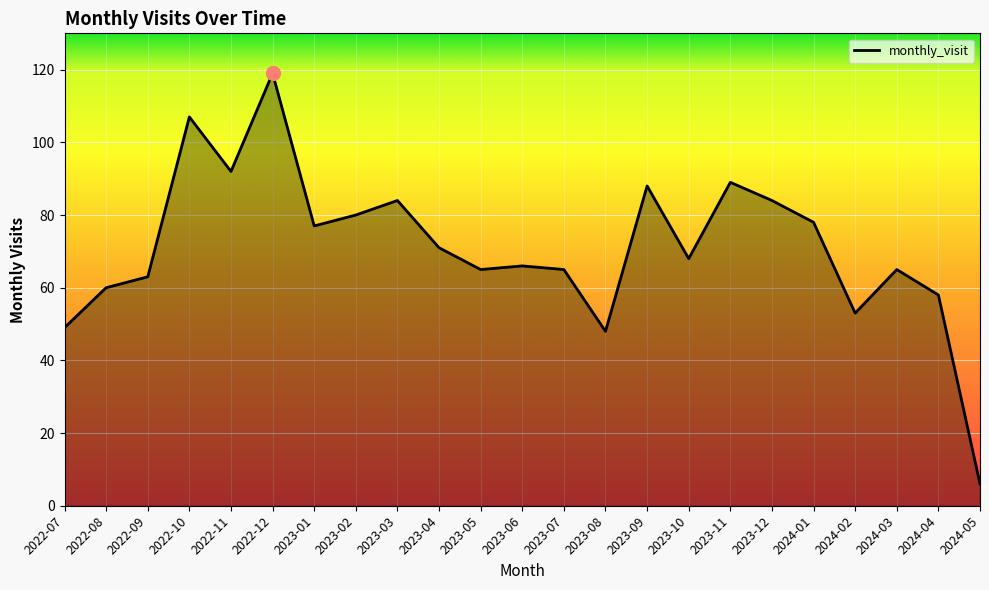

What is the ratio of the value at 2022-12 to the value at 2023-01?

1.5